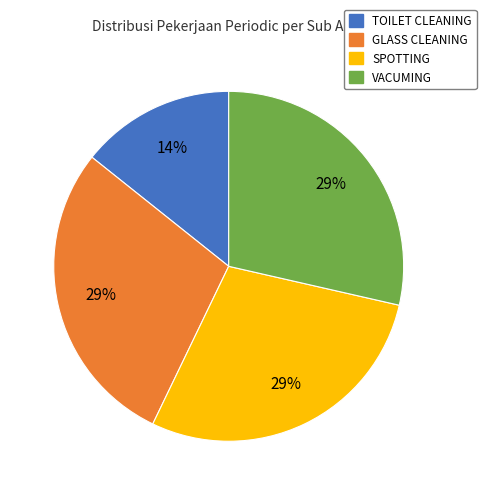

To the nearest percent, what is the average slice percentage?

25%